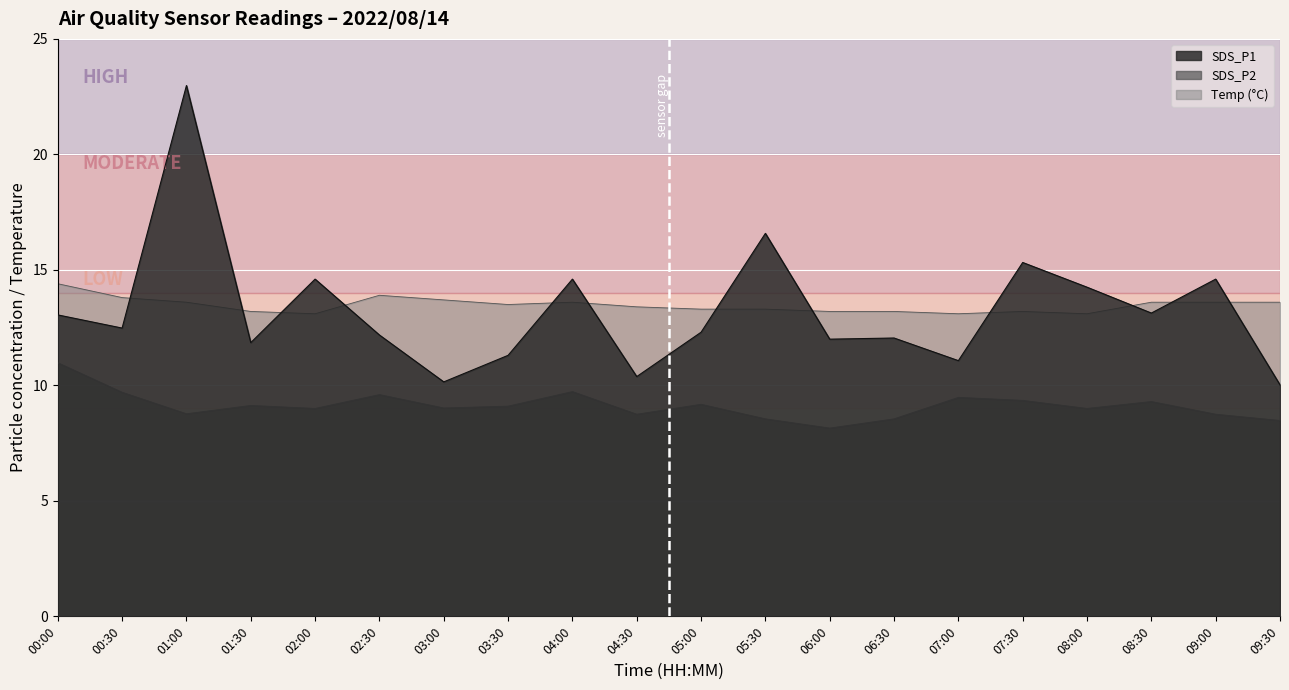

Reading left to right, transcribe all the data shown in this chart.

SDS_P1: 00:00=13.1	00:30=12.5	01:00=23.0	01:30=11.8	02:00=14.6	02:30=12.2	03:00=10.2	03:30=11.3	04:00=14.6	04:30=10.4	05:00=12.3	05:30=16.6	06:00=12.0	06:30=12.1	07:00=11.1	07:30=15.3	08:00=14.2	08:30=13.1	09:00=14.6	09:30=10.0
SDS_P2: 00:00=11.0	00:30=9.7	01:00=8.8	01:30=9.1	02:00=9.0	02:30=9.6	03:00=9.0	03:30=9.1	04:00=9.7	04:30=8.8	05:00=9.2	05:30=8.6	06:00=8.2	06:30=8.6	07:00=9.5	07:30=9.3	08:00=9.0	08:30=9.3	09:00=8.8	09:30=8.5
Temp: 00:00=14.4	00:30=13.8	01:00=13.6	01:30=13.2	02:00=13.1	02:30=13.9	03:00=13.7	03:30=13.5	04:00=13.6	04:30=13.4	05:00=13.3	05:30=13.3	06:00=13.2	06:30=13.2	07:00=13.1	07:30=13.2	08:00=13.1	08:30=13.6	09:00=13.6	09:30=13.6